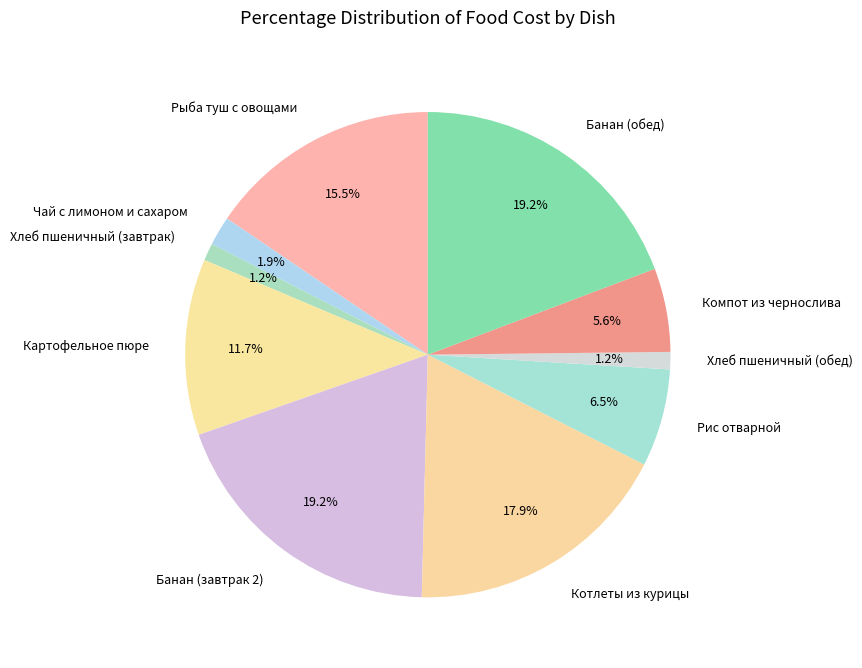

Which has a higher value, Банан (завтрак 2) or Хлеб пшеничный (обед)?

Банан (завтрак 2)